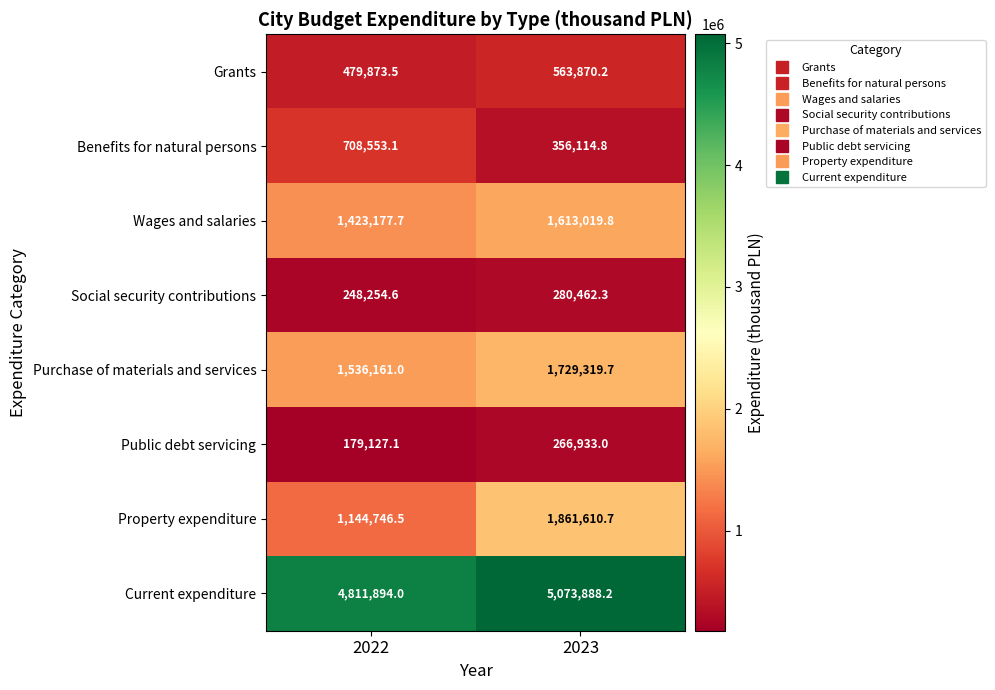

Which series has the largest range (max minus min)?

Property expenditure